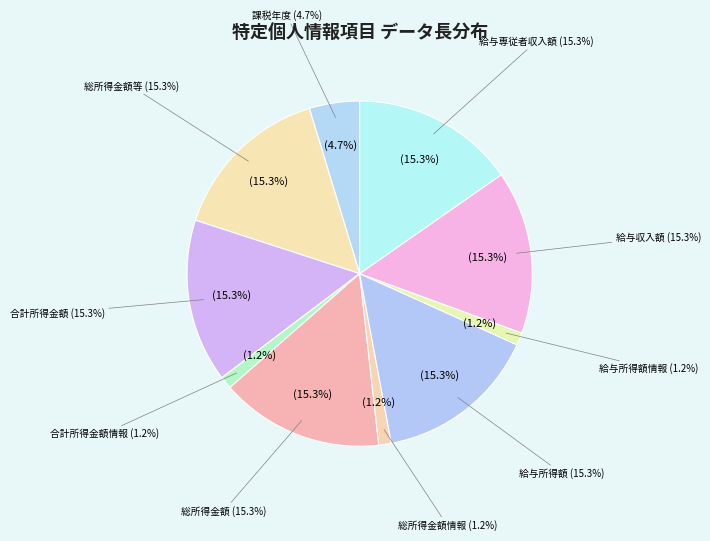

True or false: 総所得金額情報 accounts for 9% of the total.

False